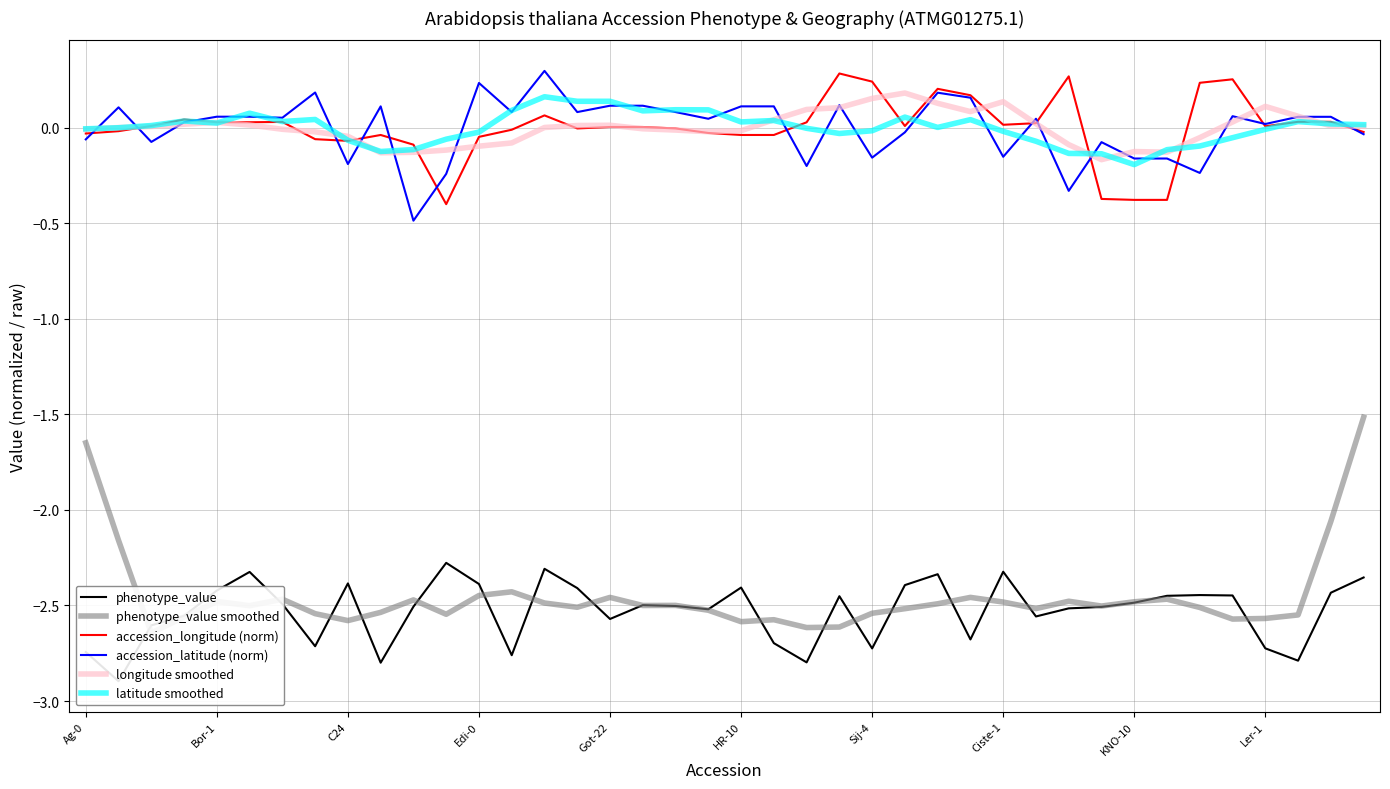

What is the label of the 30th point from the left?

29